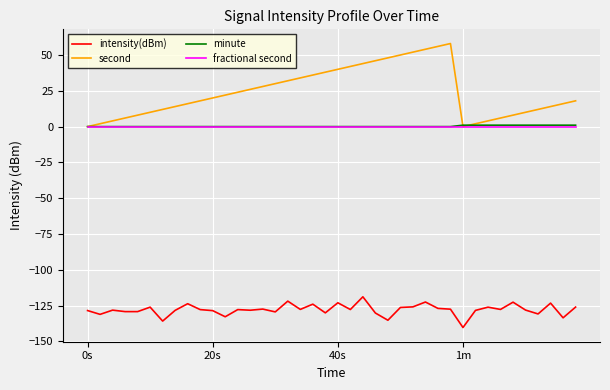

Does the chart have visible grid lines?

Yes